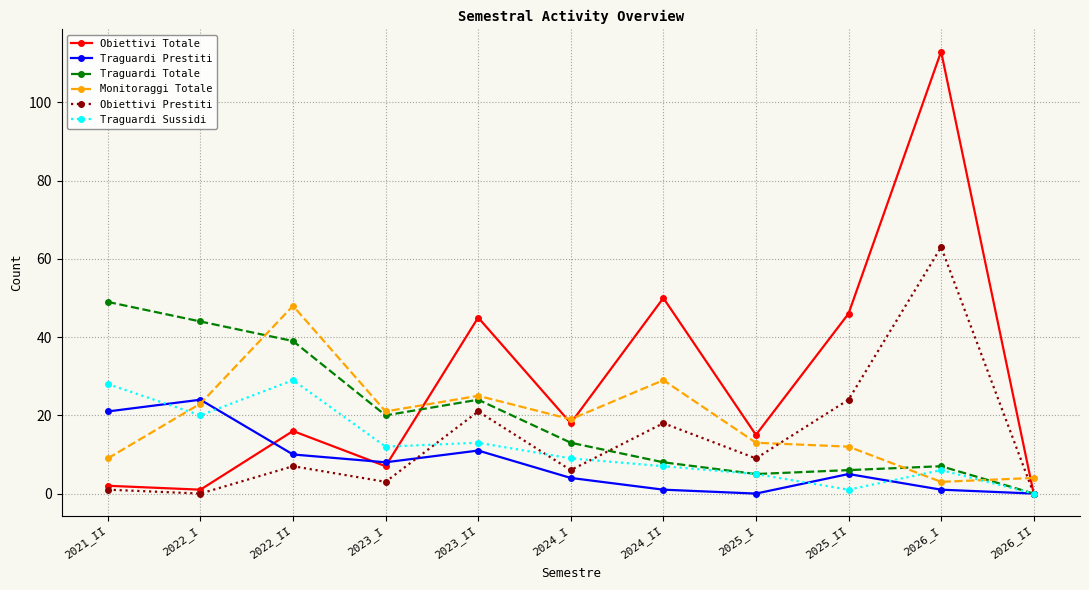

Rank the series at 2023_I from lowest to highest value.

Obiettivi Prestiti, Obiettivi Totale, Traguardi Prestiti, Traguardi Sussidi, Traguardi Totale, Monitoraggi Totale